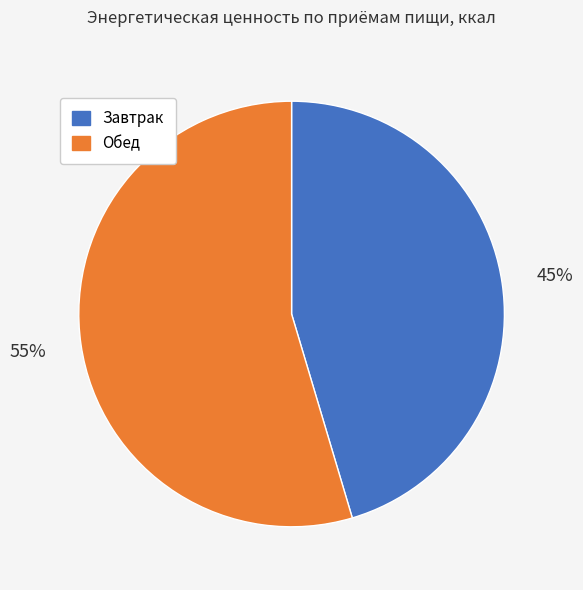

Is there a majority slice in this chart?

Yes